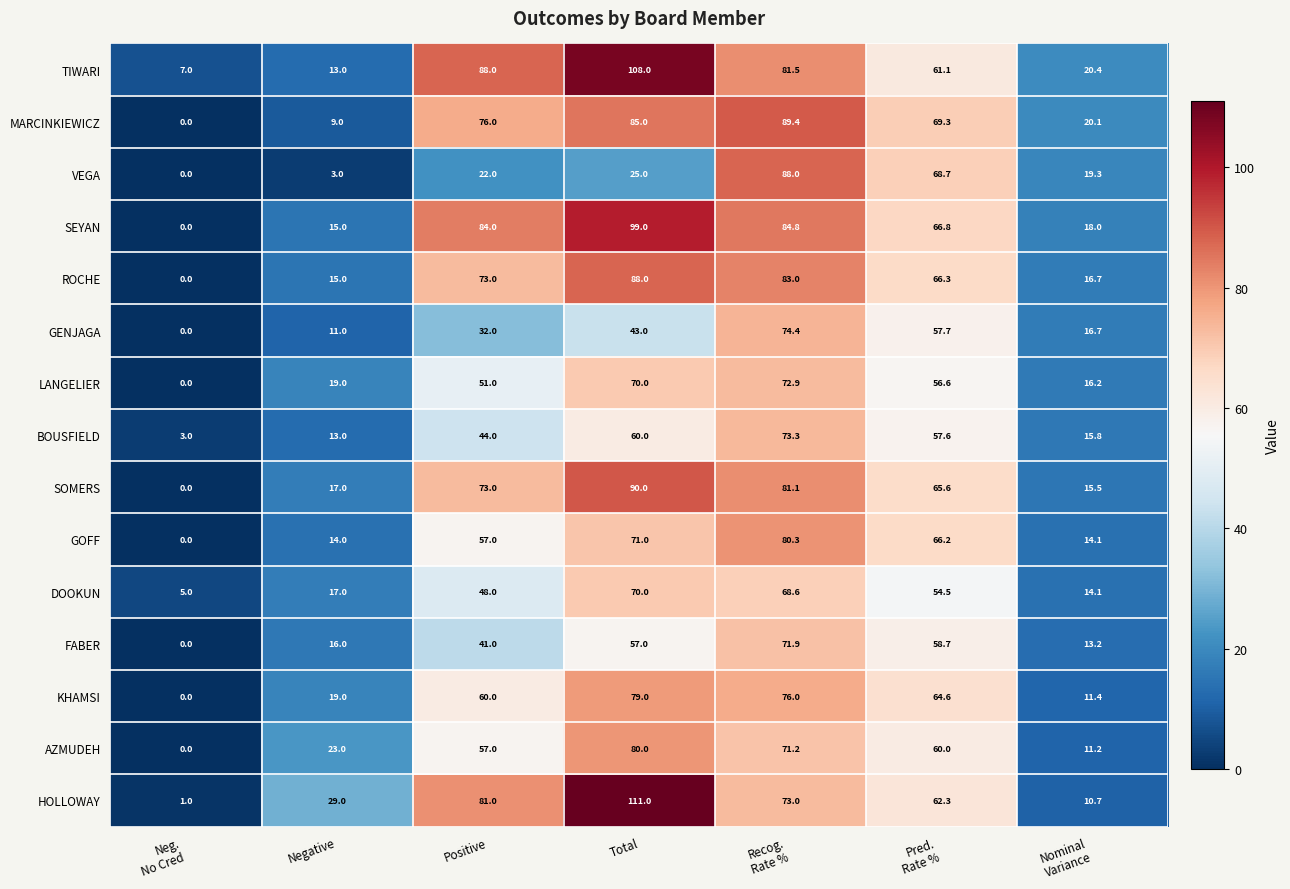

True or false: HOLLOWAY has a value of 47.9 at Negative.

False